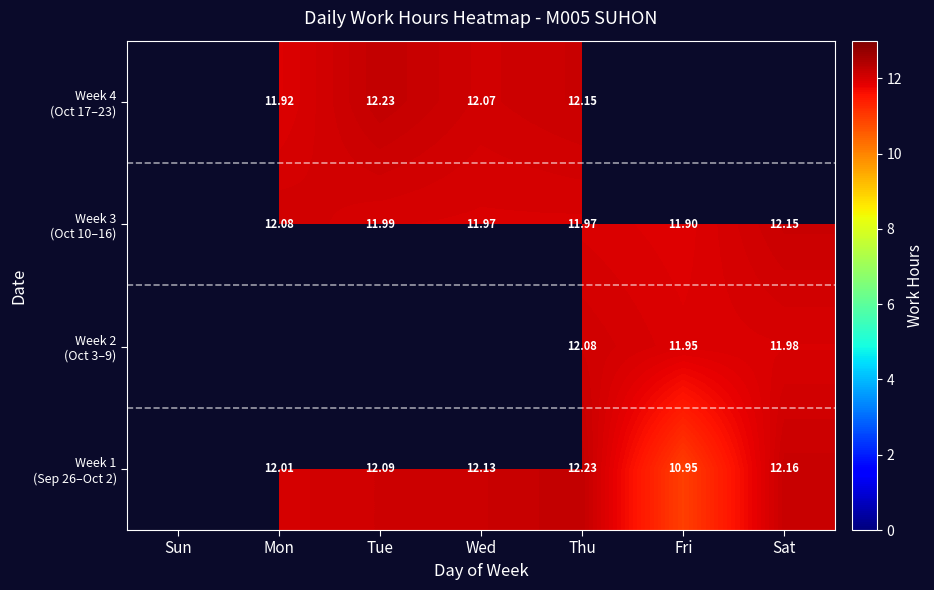

What is the difference between the Week 1 (Sep 26–Oct 2) values at Mon and Thu?

0.2